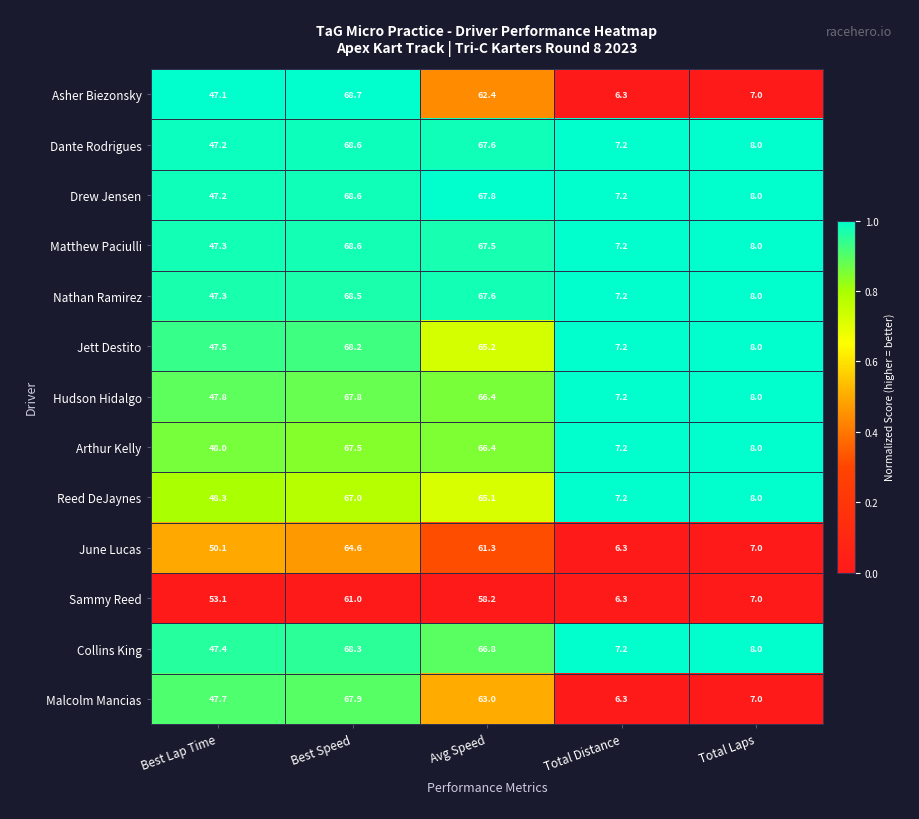

At which label does June Lucas reach its peak?

Best Speed